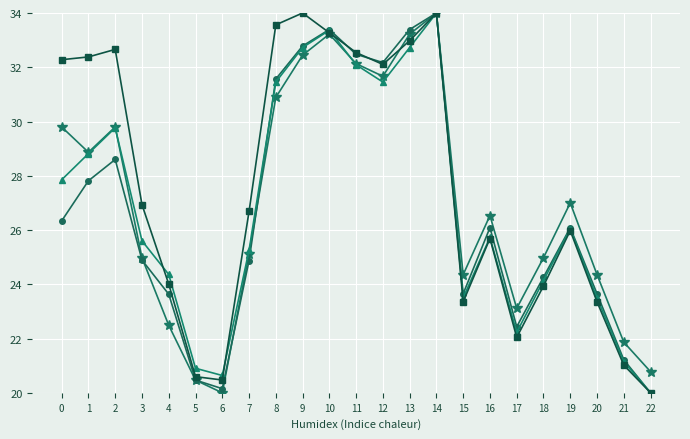

What is the difference between the highest and lowest values at 21?

0.8